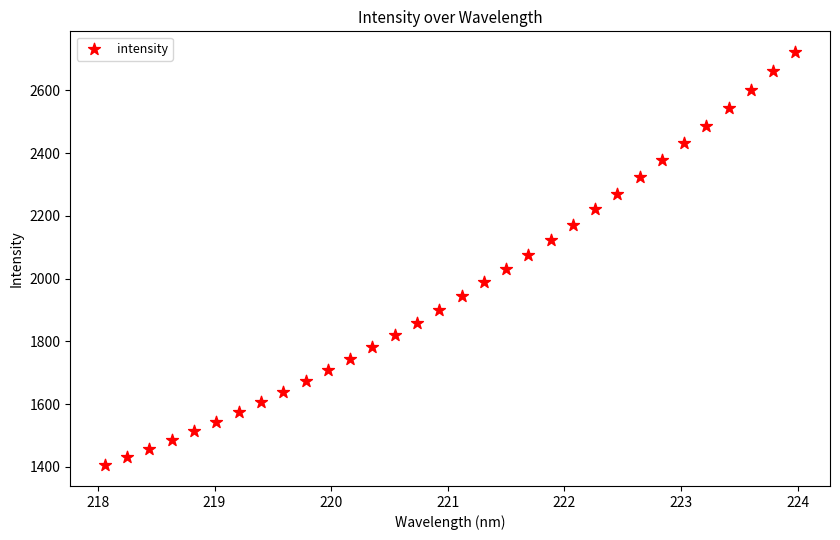

What is the range of Y values (max minus min)?

1316.7